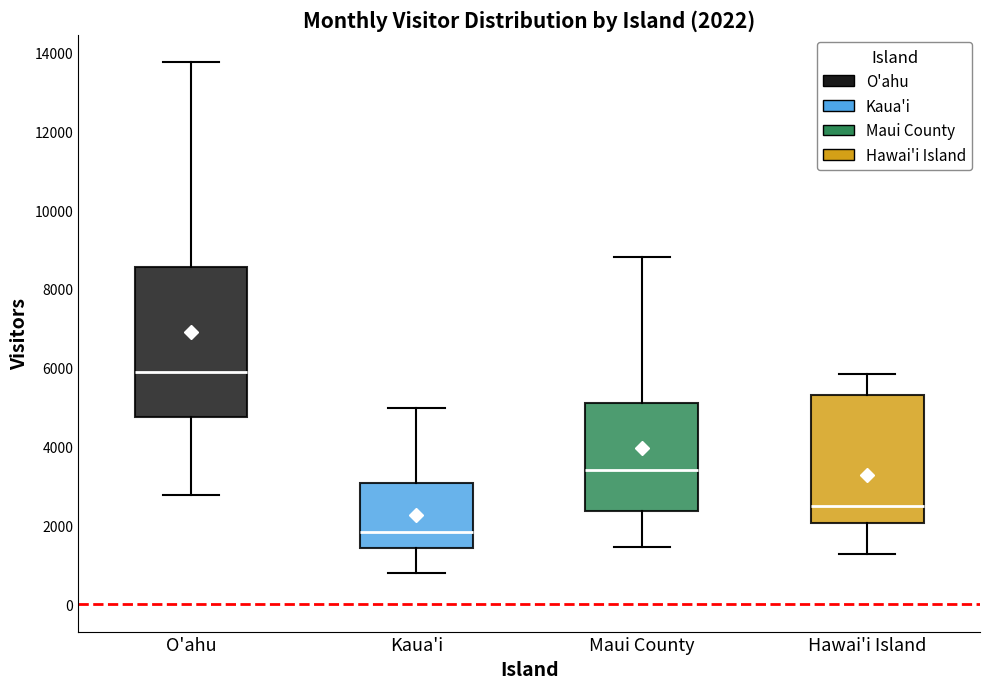

Which box has the highest median line?

O'ahu